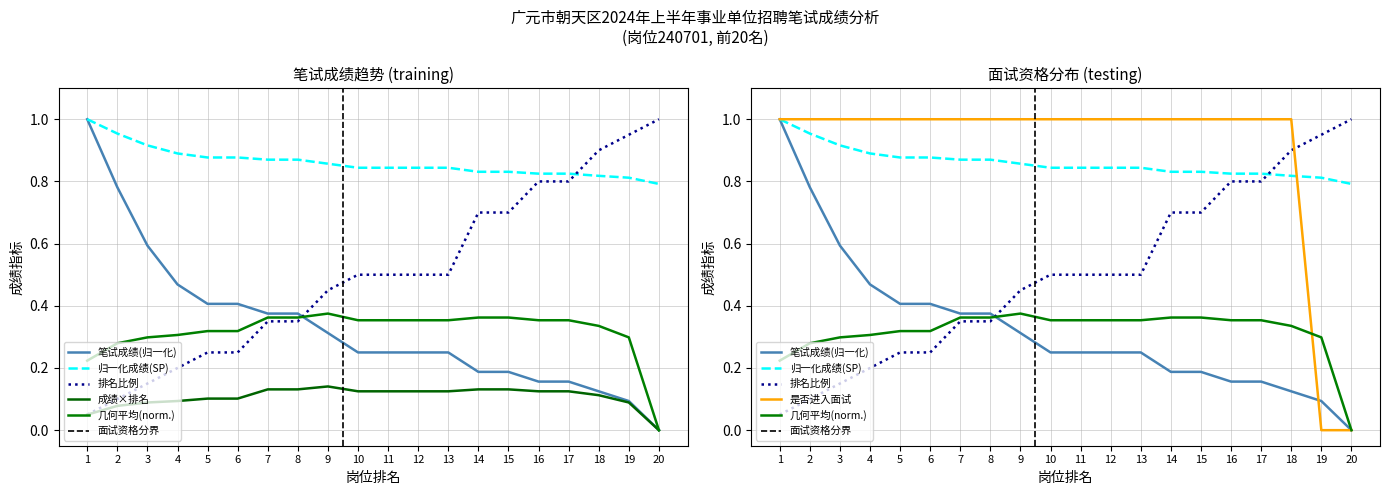

What is the value of the 岗位编码240701 point at the 9th from the left?

0.3